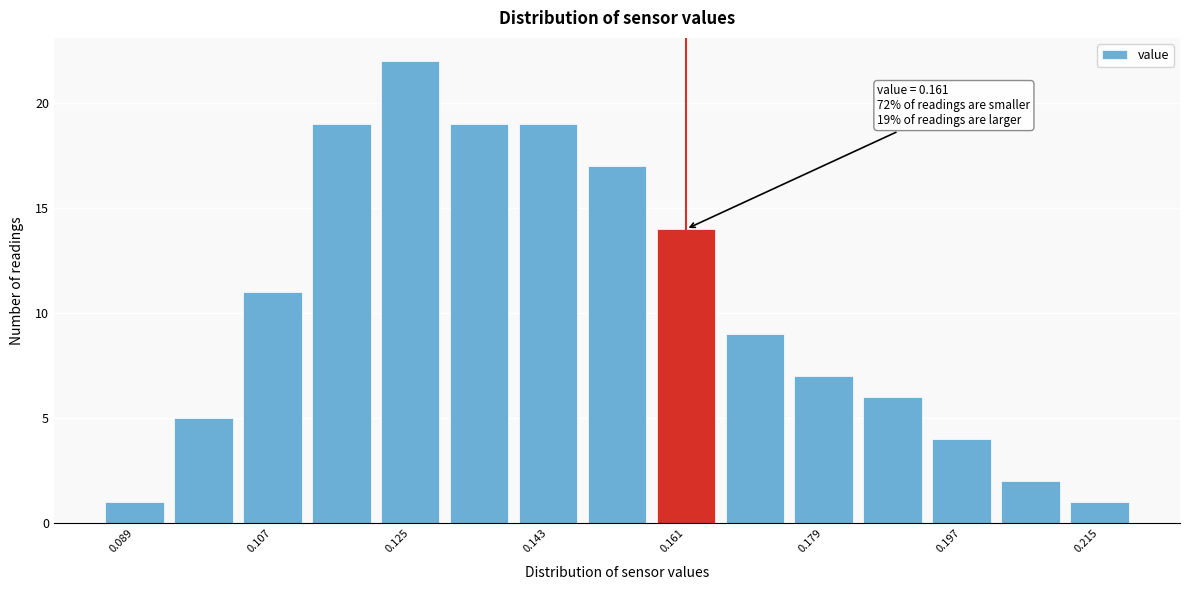

Over which range of the x-axis is the bar tallest?

0.120 to 0.130